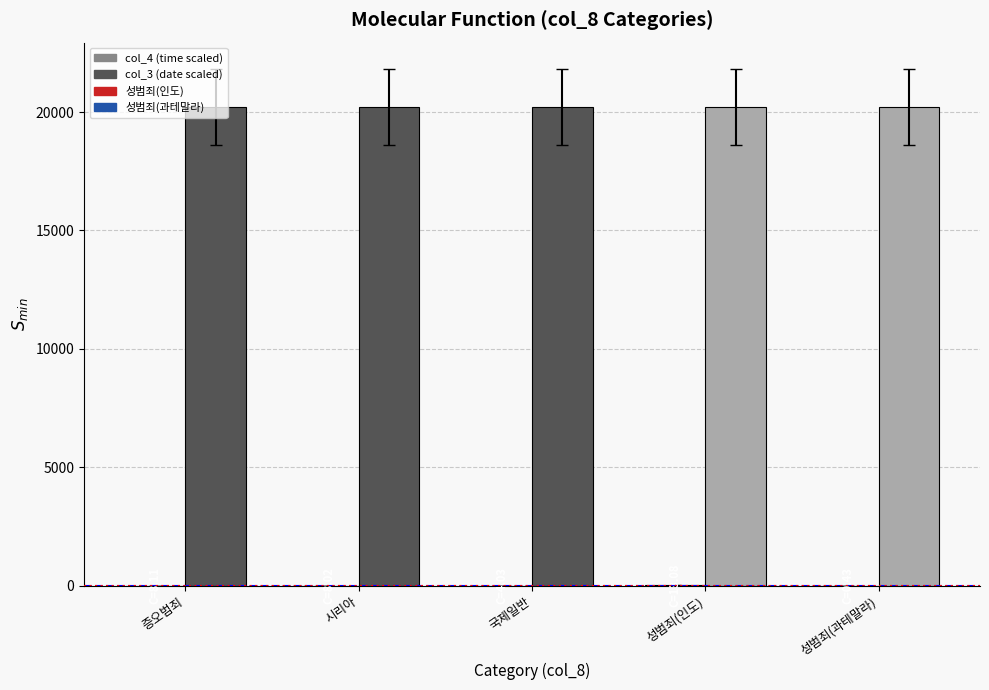

What is the maximum value shown in the chart?

20220.1